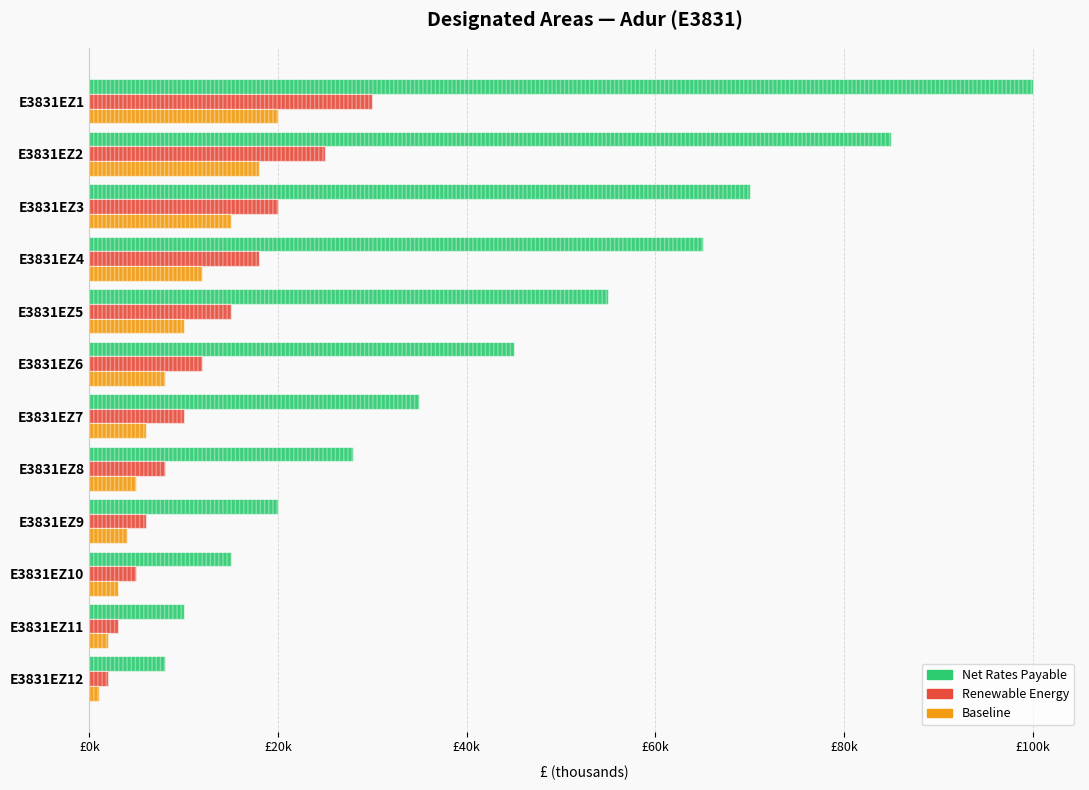

How many series are shown in this chart?

3